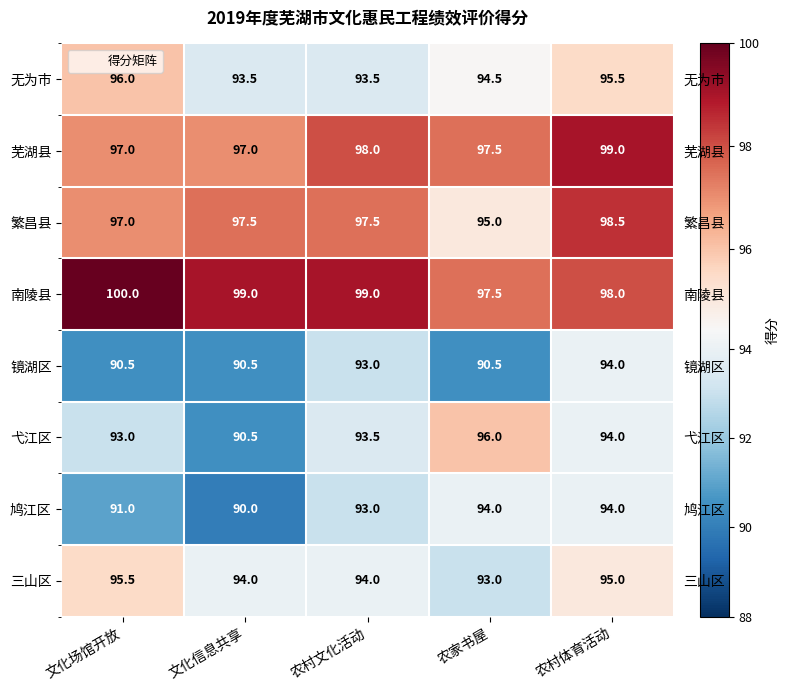

What is the difference between the maximum and minimum values in the 南陵县 series?

2.5